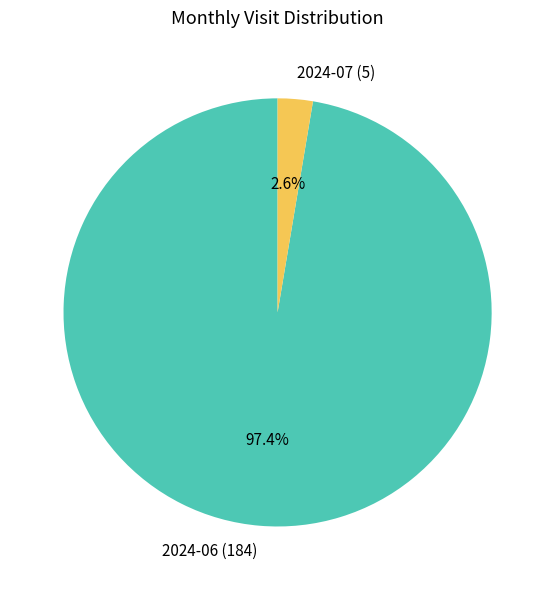

Is 2024-06 (184) the majority of the pie?

Yes